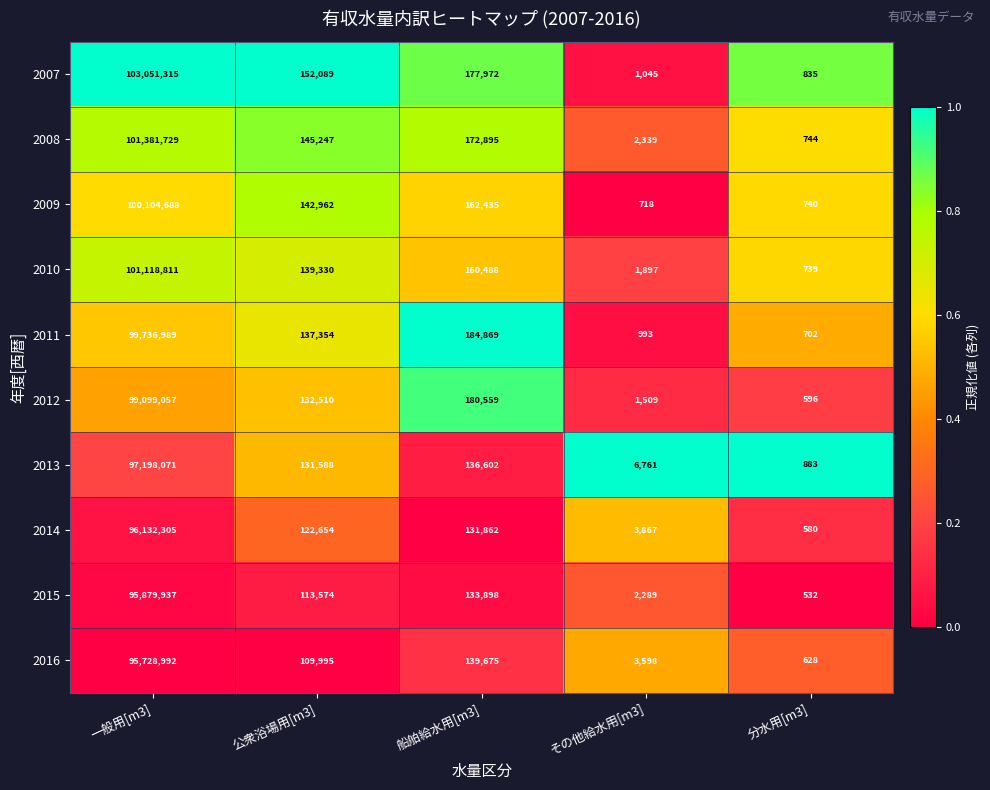

What is the total value across all series at 一般用[m3]?

989431894